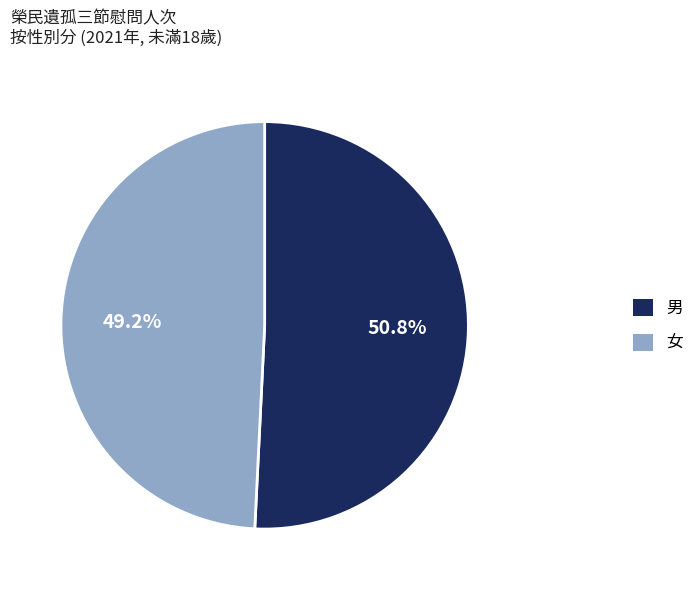

How many slices are in this pie chart?

2